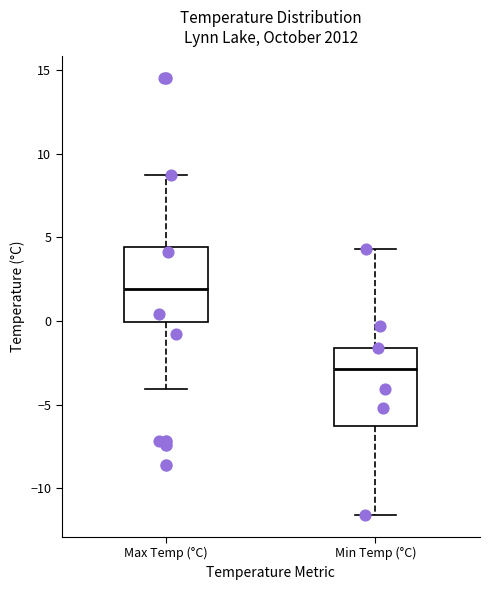

Reading left to right, transcribe this box plot: for each box, give where its median line is, the range the box spans, and where its two whiskers end, as read against the y-axis. The values are not printed on the chart, so give them approximately, as read against the axis.

Max Temp (°C): median 2.0, box 0.0 to 4.5, whiskers -4.0 to 8.5
Min Temp (°C): median -3.0, box -6.5 to -1.5, whiskers -11.5 to 4.5